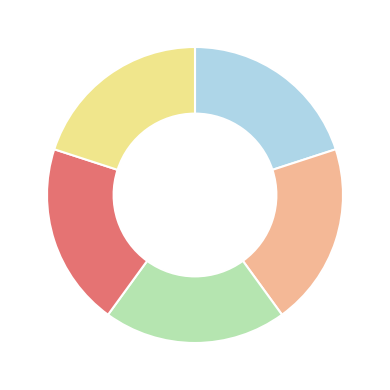

Is there a majority slice in this chart?

No